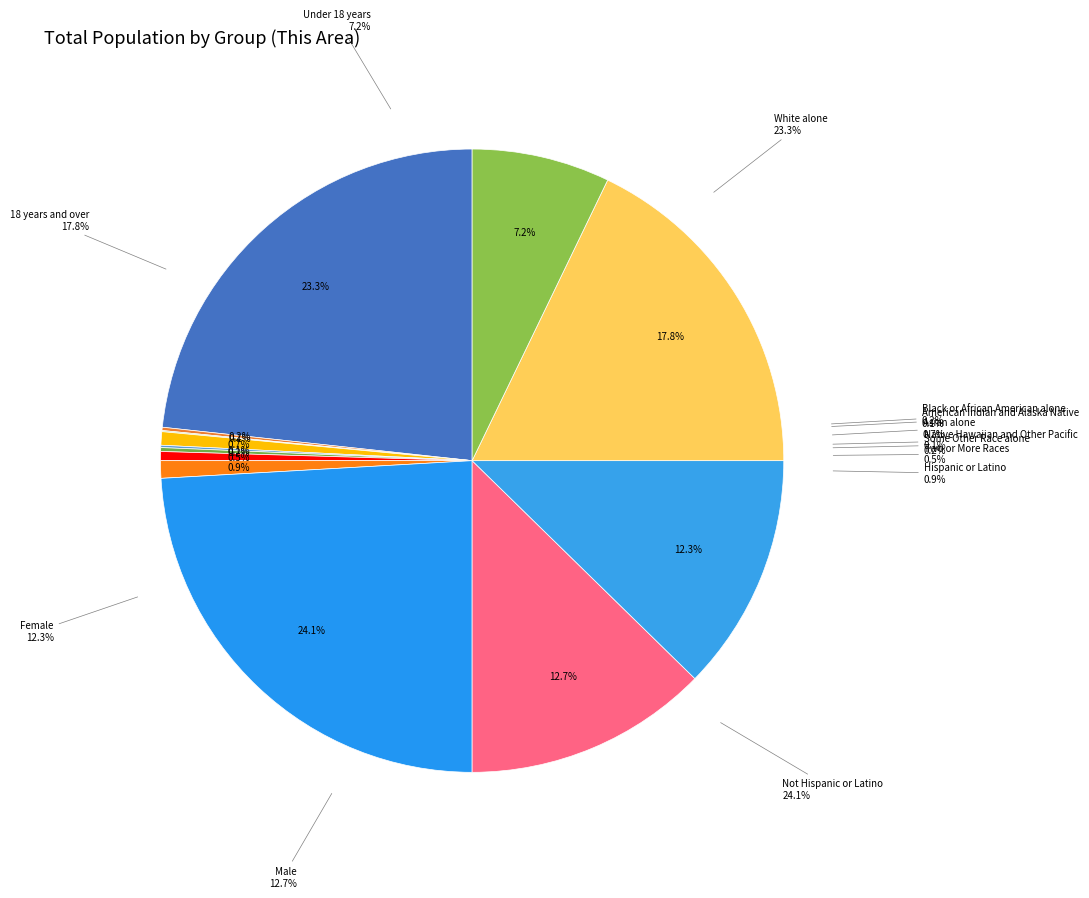

To the nearest percent, what is the difference between the largest and smallest slice percentages?

24%